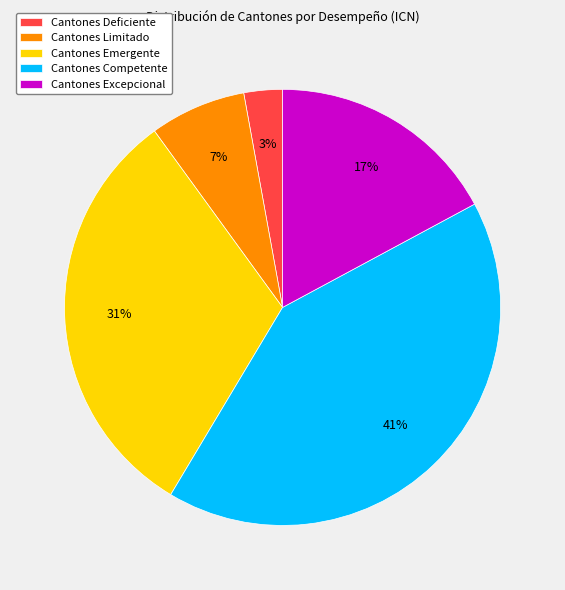

Does any single category account for the majority?

No